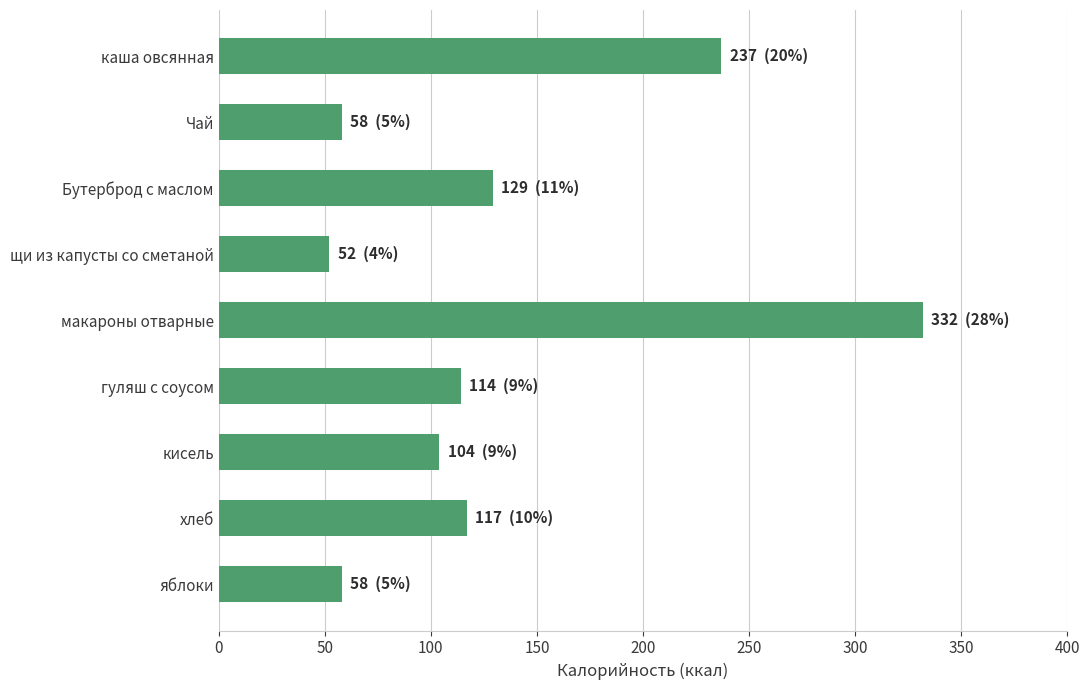

Approximately how many times larger is the value at щи из капусты со сметаной compared to кисель?

0.5